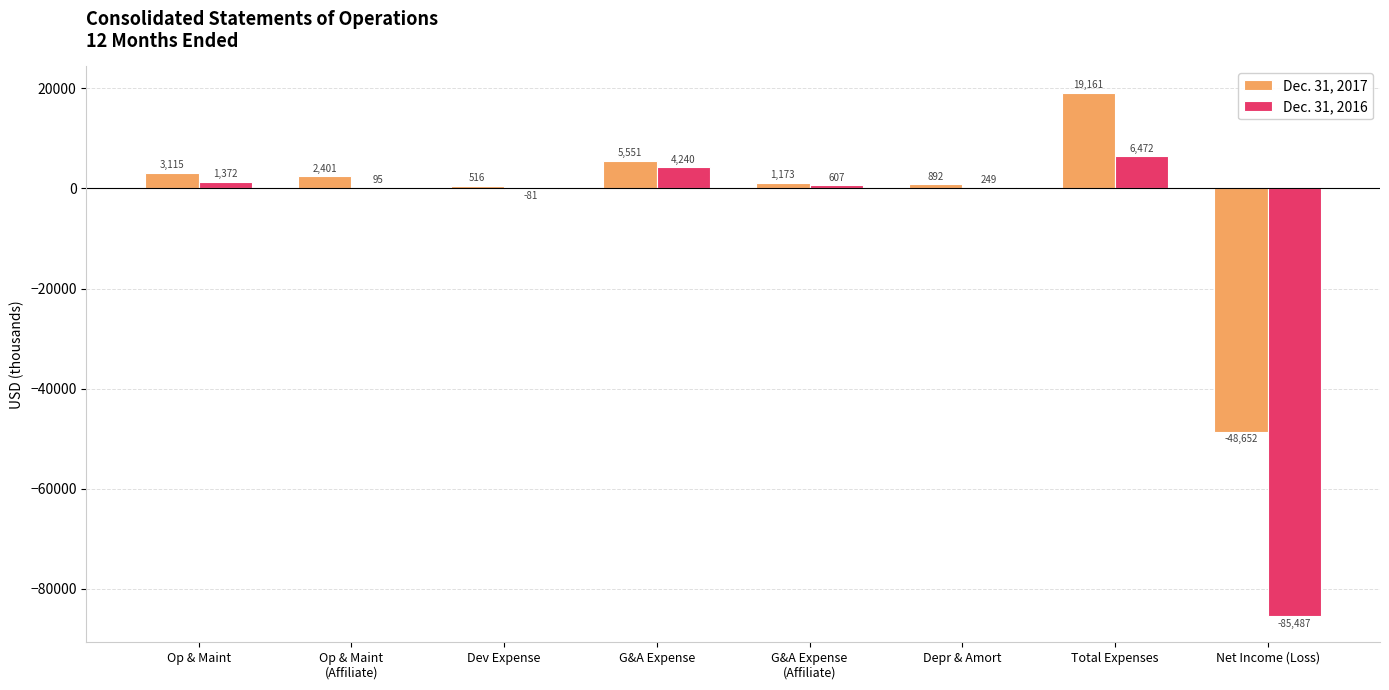

How many data points does each series have?

8